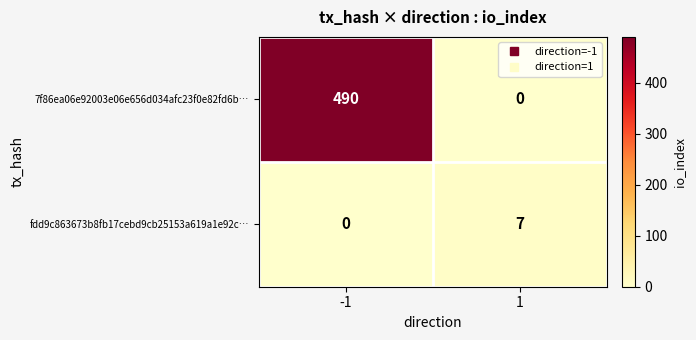

What is the difference between the maximum and minimum values in the fdd9c863673b8fb17cebd9cb25153a619a1e92c… series?

7